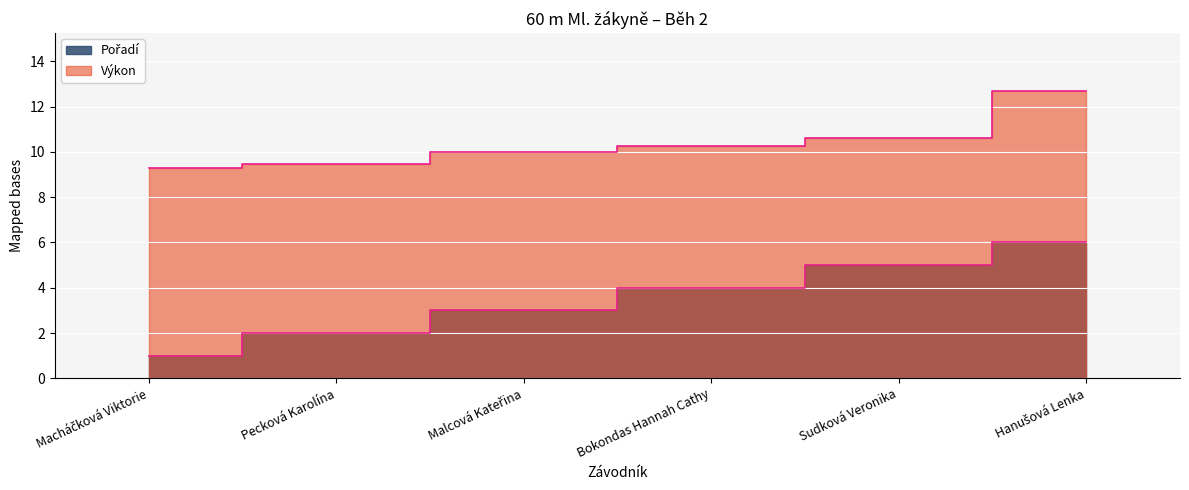

Approximately how many times larger is the value at Sudková Veronika compared to Macháčková Viktorie?

5.0